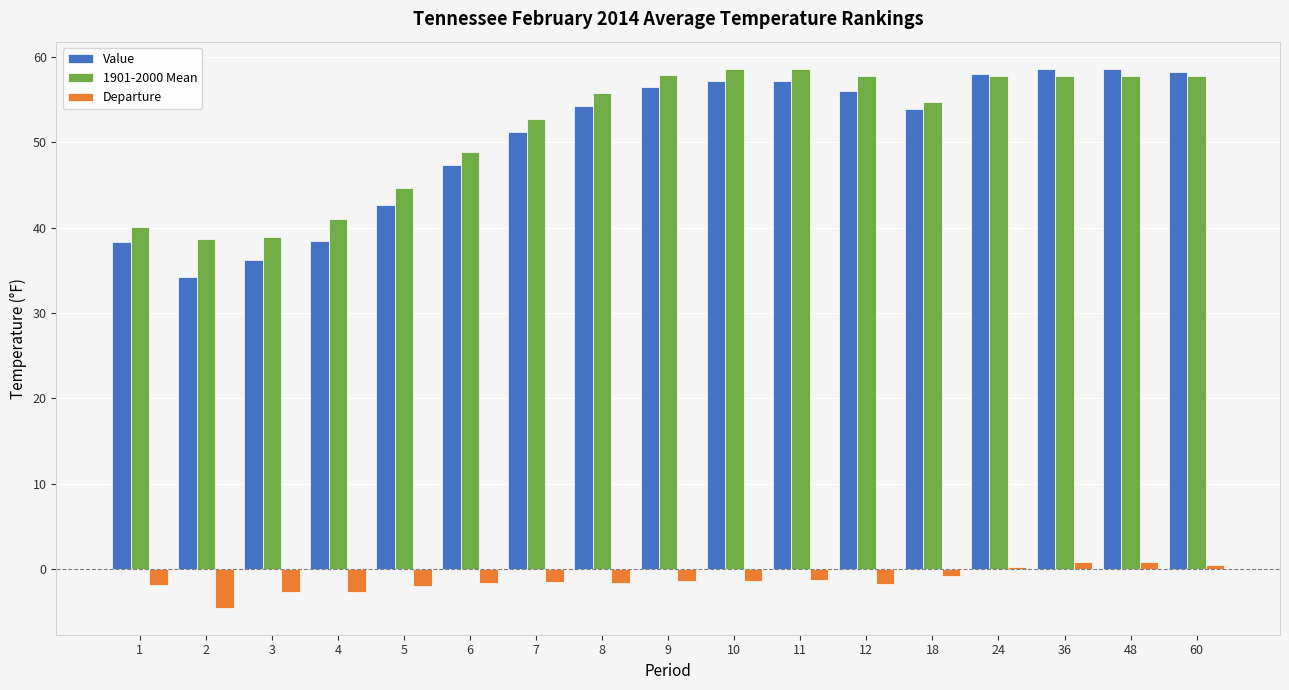

Which series changed the most between 2 and 48?

Value